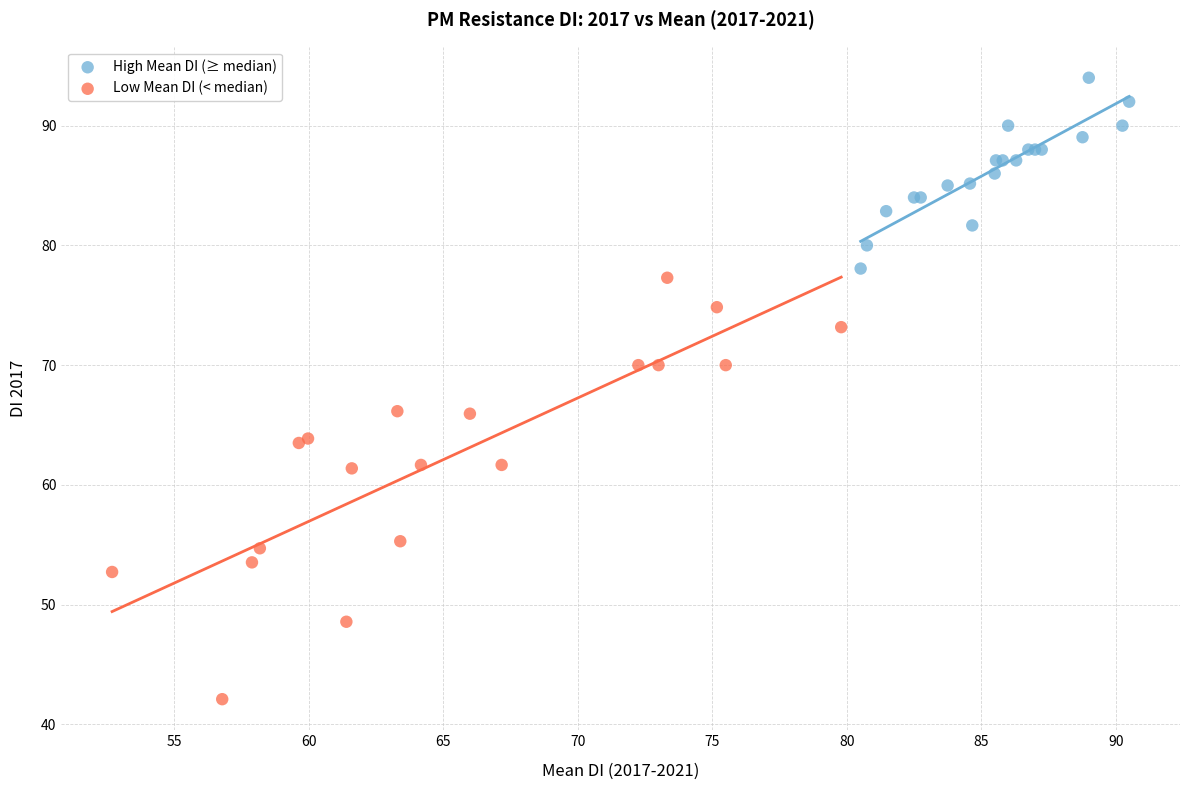

Which series has the largest Y range (max minus min)?

Low Mean DI (< median)